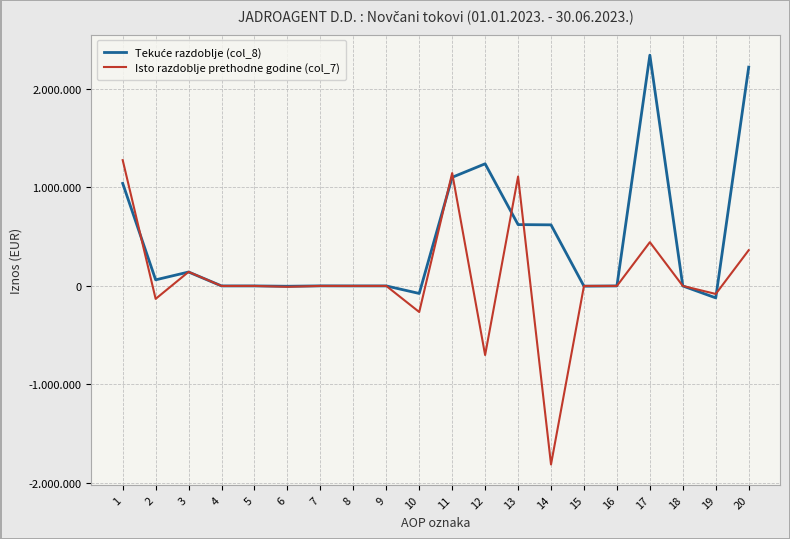

At 7, list the series in order from largest to smallest.

Tekuće razdoblje (col_8), Isto razdoblje prethodne godine (col_7)